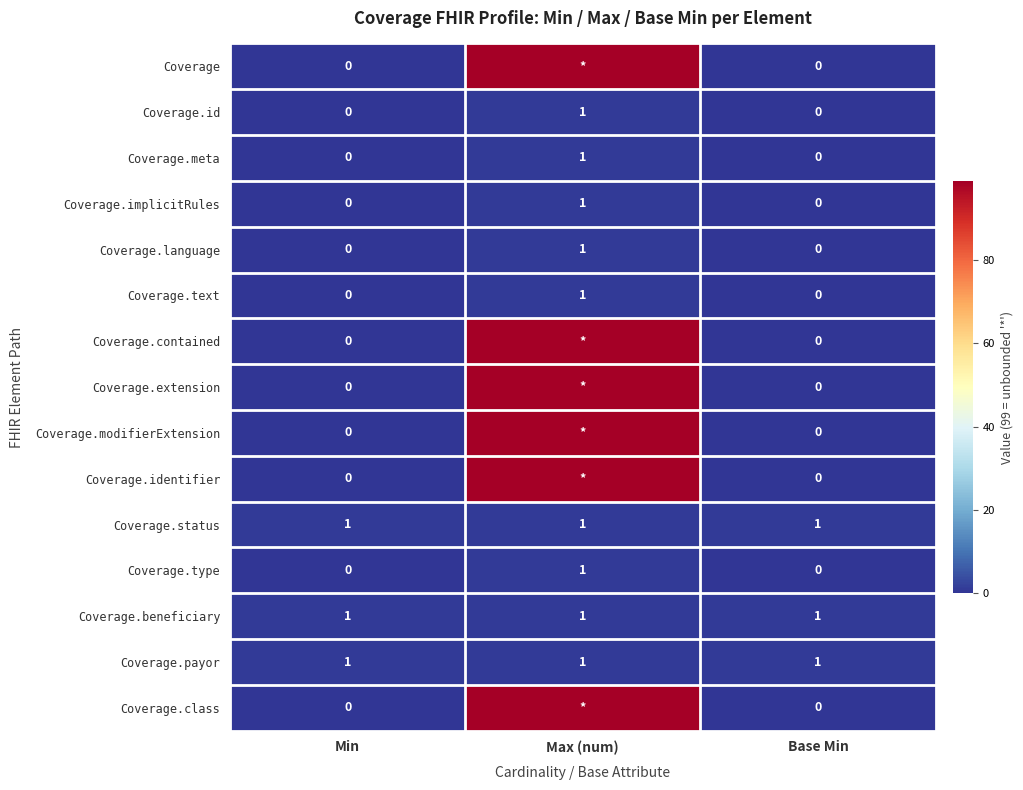

Which label corresponds to the largest value in the chart?

Max (num)